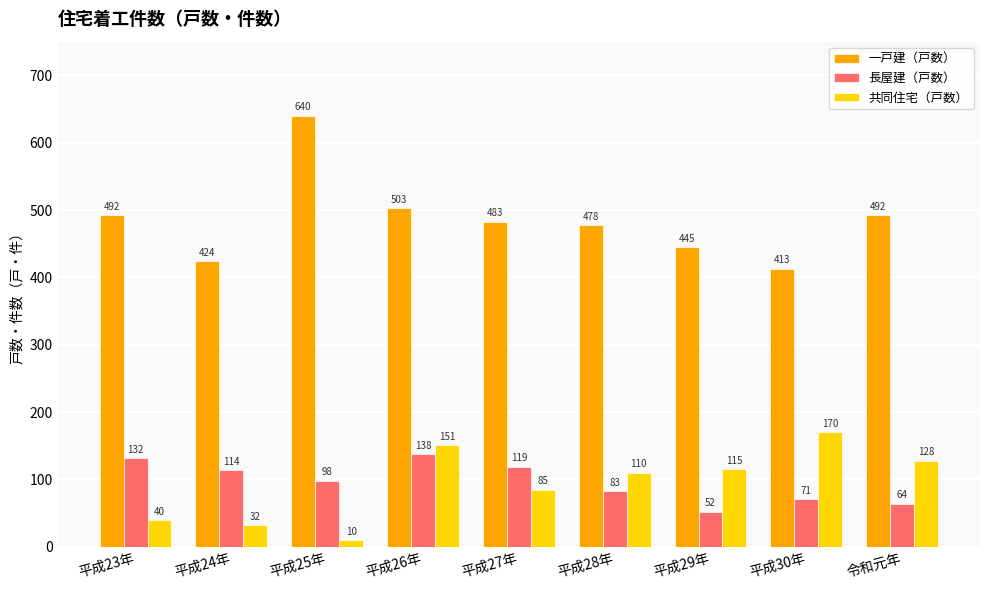

At how many categories does at least one series exceed 125?

9